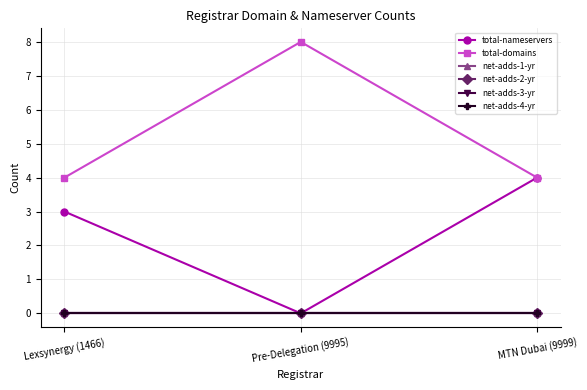

Is the value of net-adds-2-yr at Lexsynergy (1466) greater than the value of net-adds-1-yr at MTN Dubai (9999)?

No